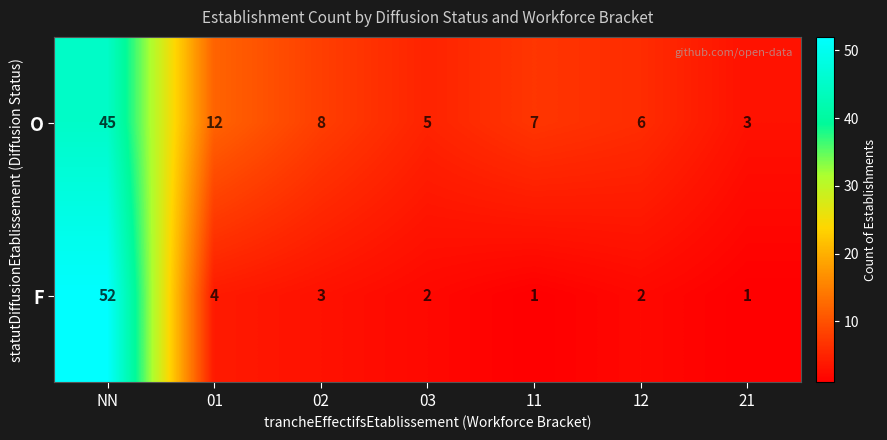

Rank the series by their maximum value, from lowest to highest.

O, F